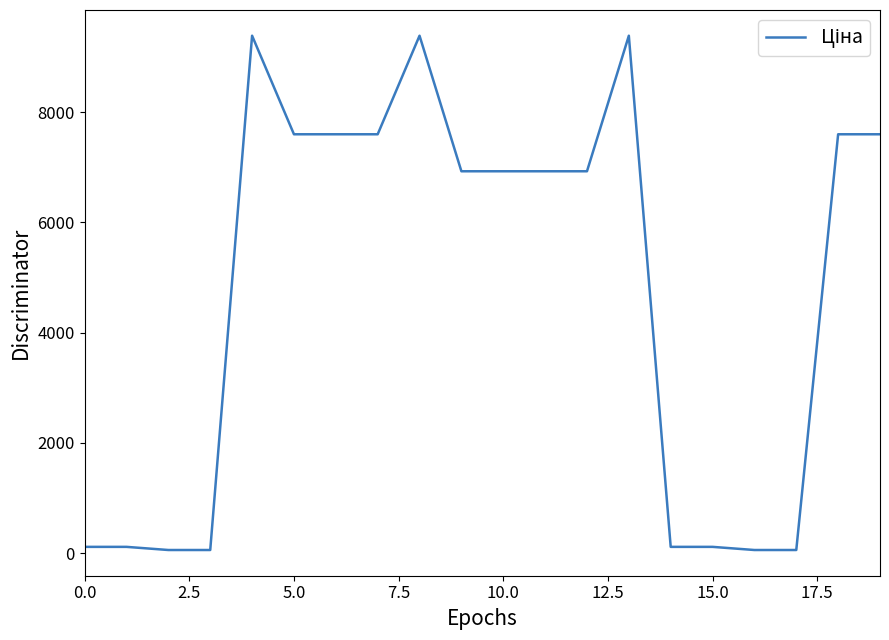

What is the label of the 5th point from the right?

15